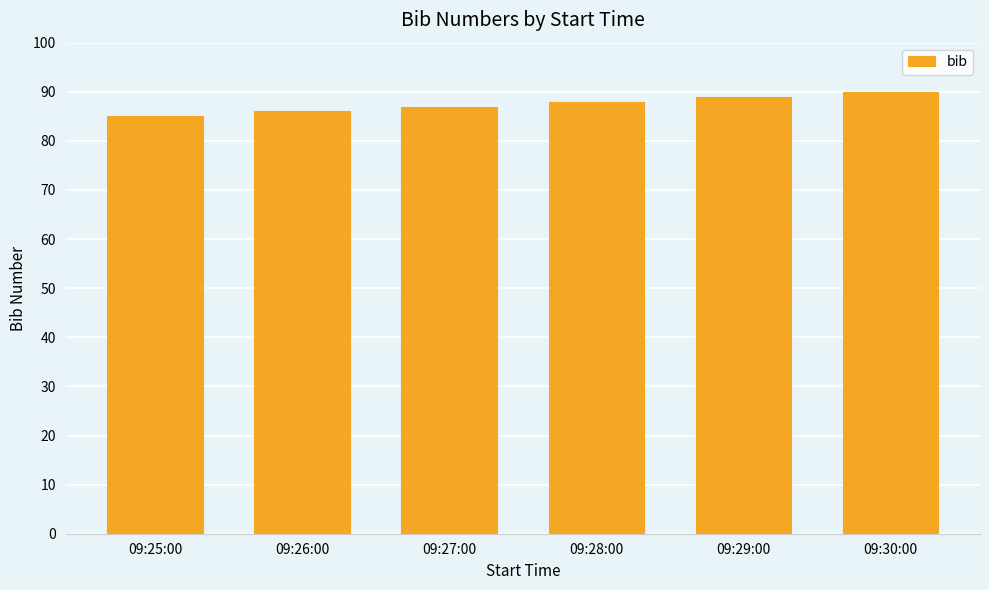

Count the values in the range 86 to 89.

4